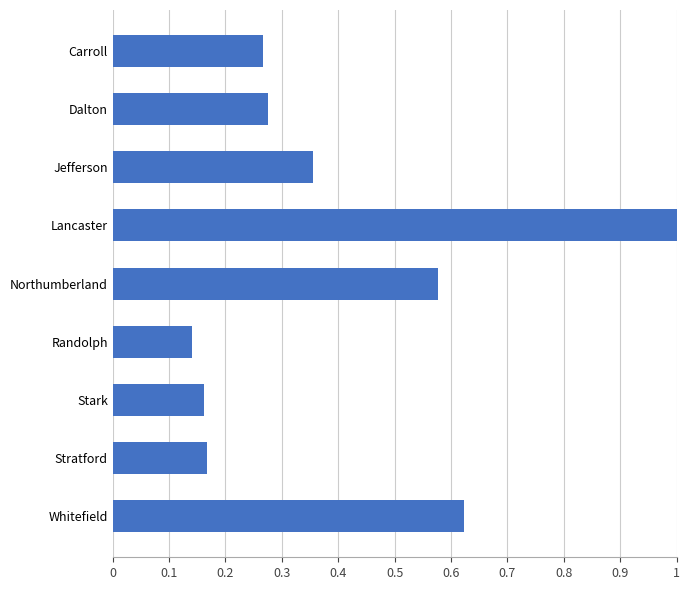

What is the difference between the second highest and second lowest values?

0.5